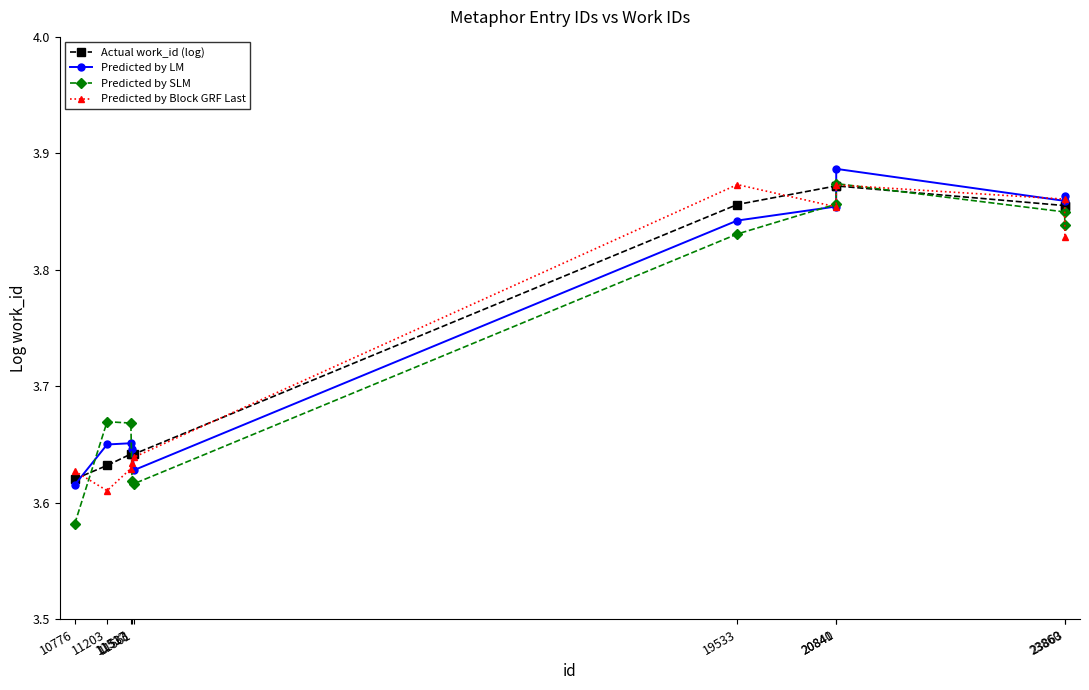

How many data points does each series have?

10